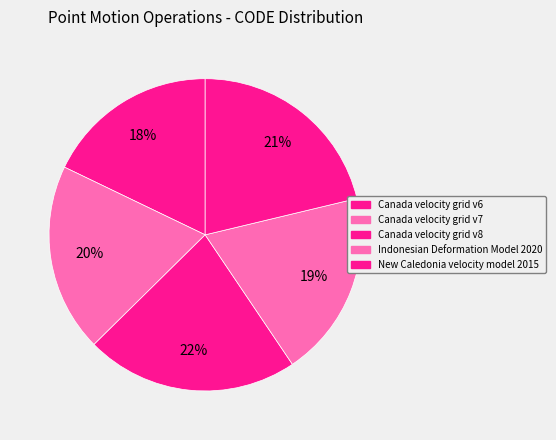

Does New Caledonia velocity model 2015 represent more than half of the total?

No